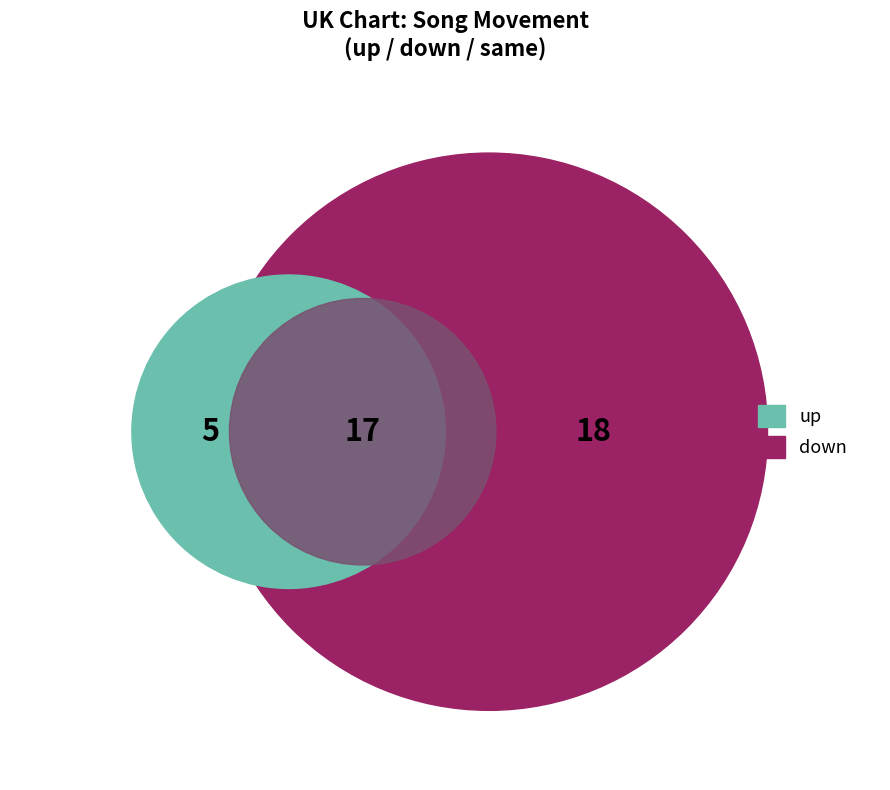

Which category has the smallest portion of the pie?

same